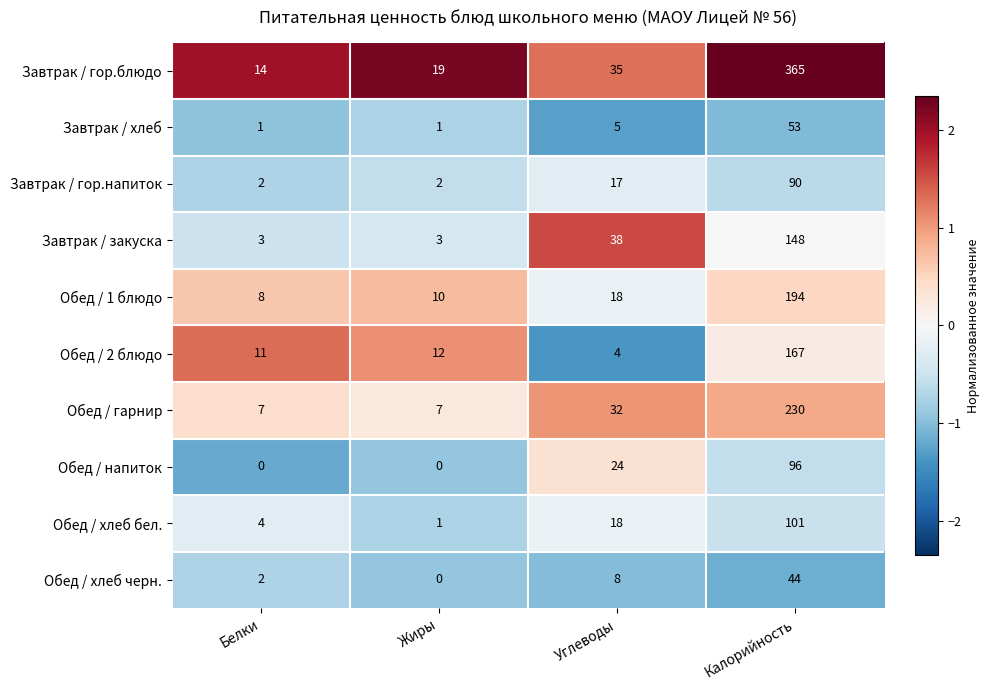

At which label does Обед / напиток reach its peak?

Калорийность